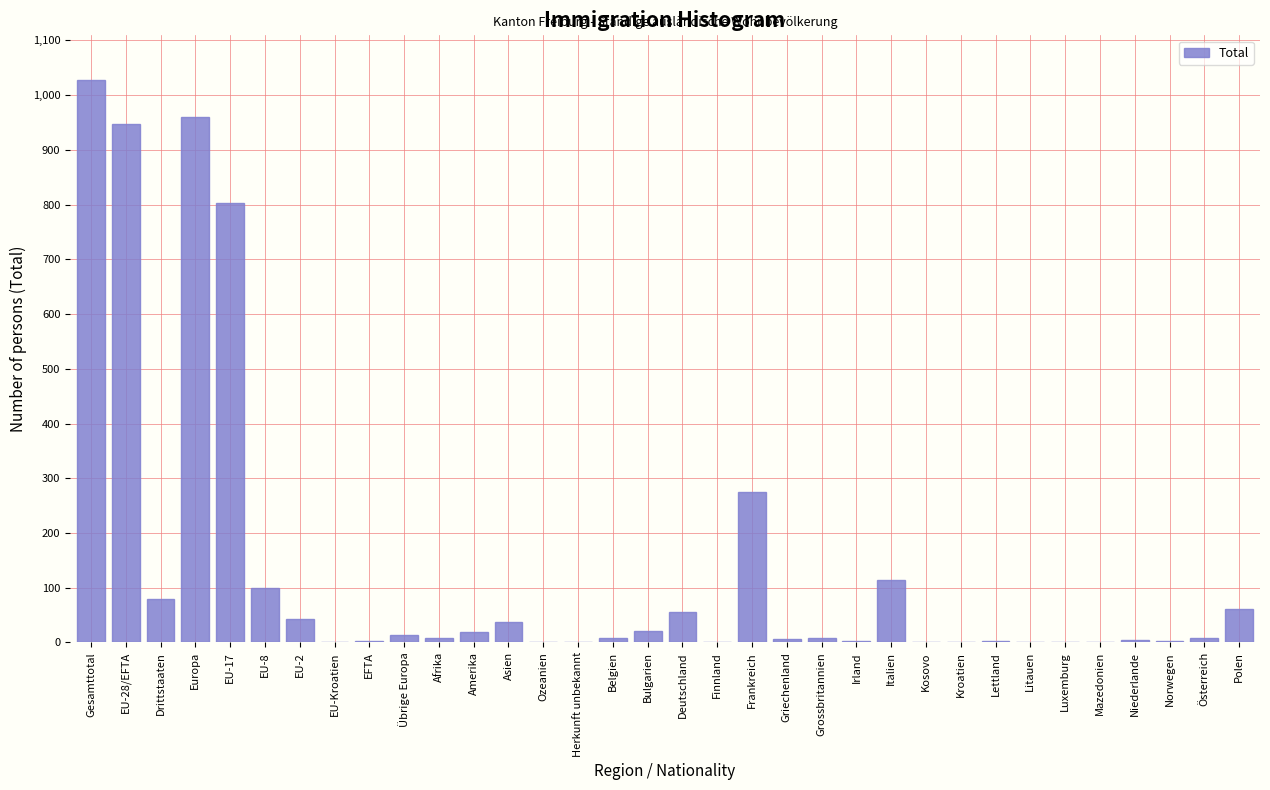

What is the greatest value displayed?

1027